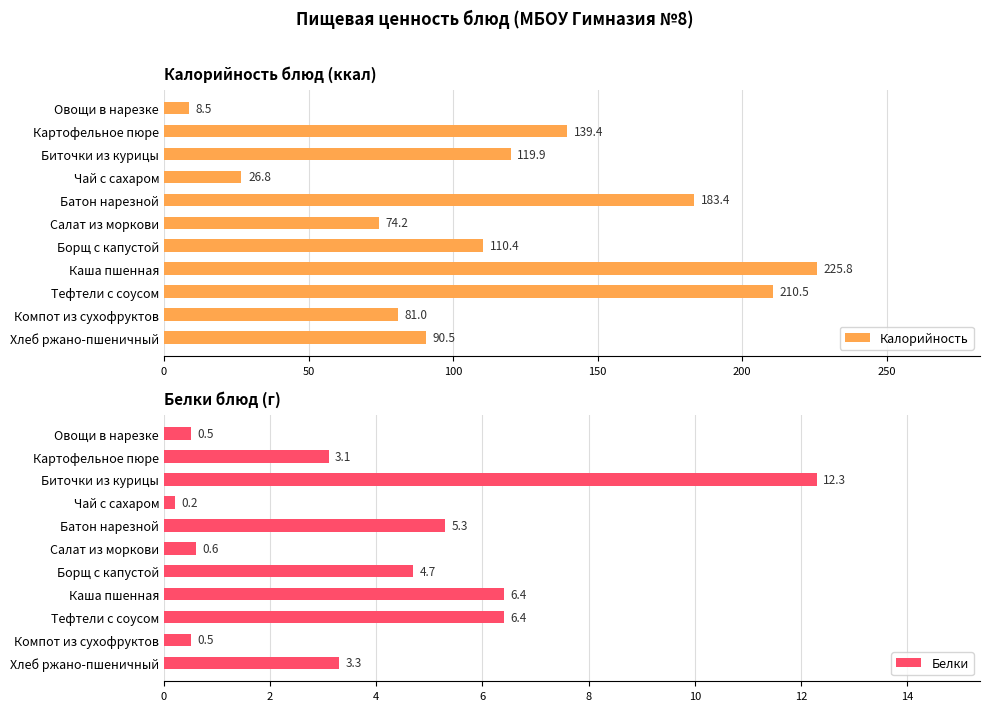

Reading right to left, extract all data points from this chart.

Калорийность: 90.5	81.0	210.5	225.8	110.4	74.2	183.4	26.8	119.9	139.4	8.5
Белки: 3.3	0.5	6.4	6.4	4.7	0.6	5.3	0.2	12.3	3.1	0.5